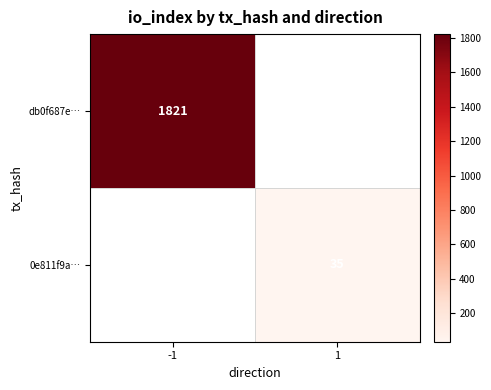

The db0f687e… series shows 1821 at -1. True or false?

True